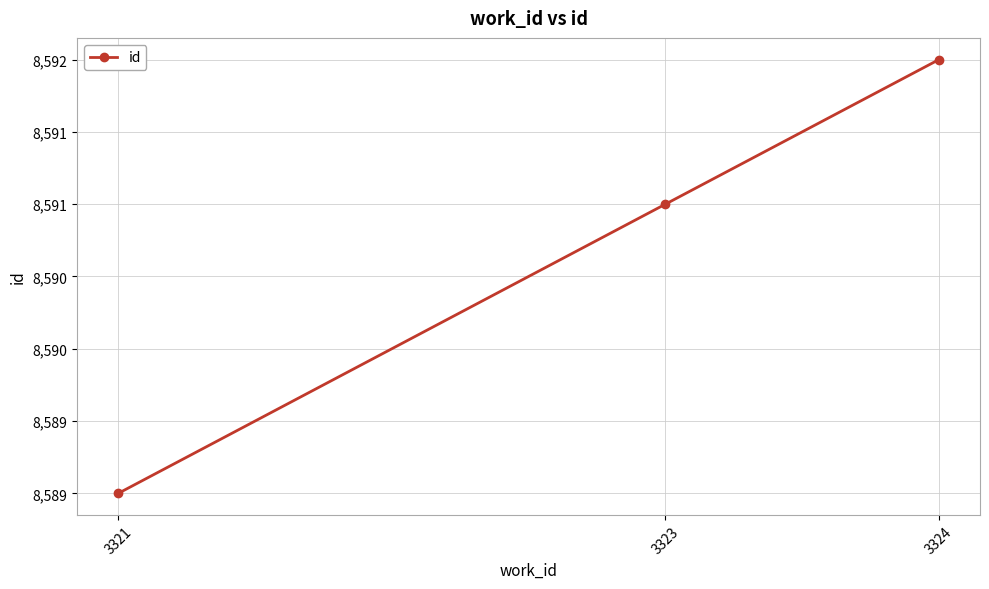

Reading right to left, extract all data points from this chart.

8592	8591	8589